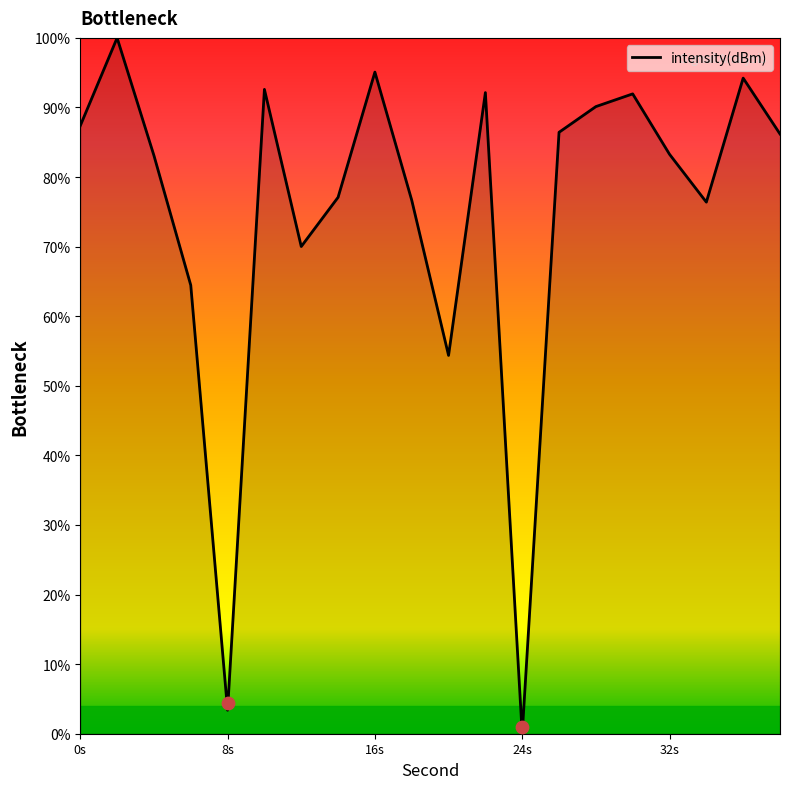

Which has a higher value, 4 or 30?

30